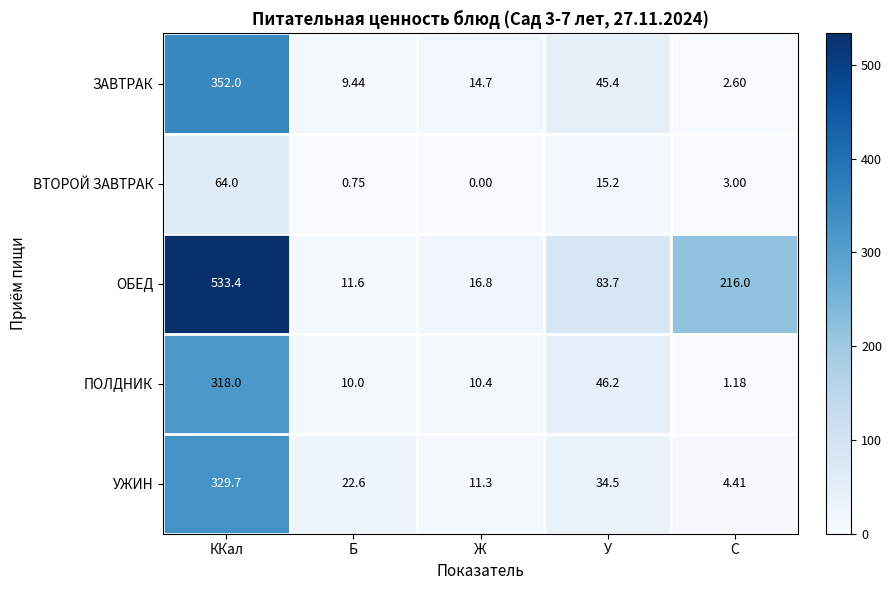

Rank the categories by ОБЕД value from lowest to highest.

Б, Ж, У, C, ККал